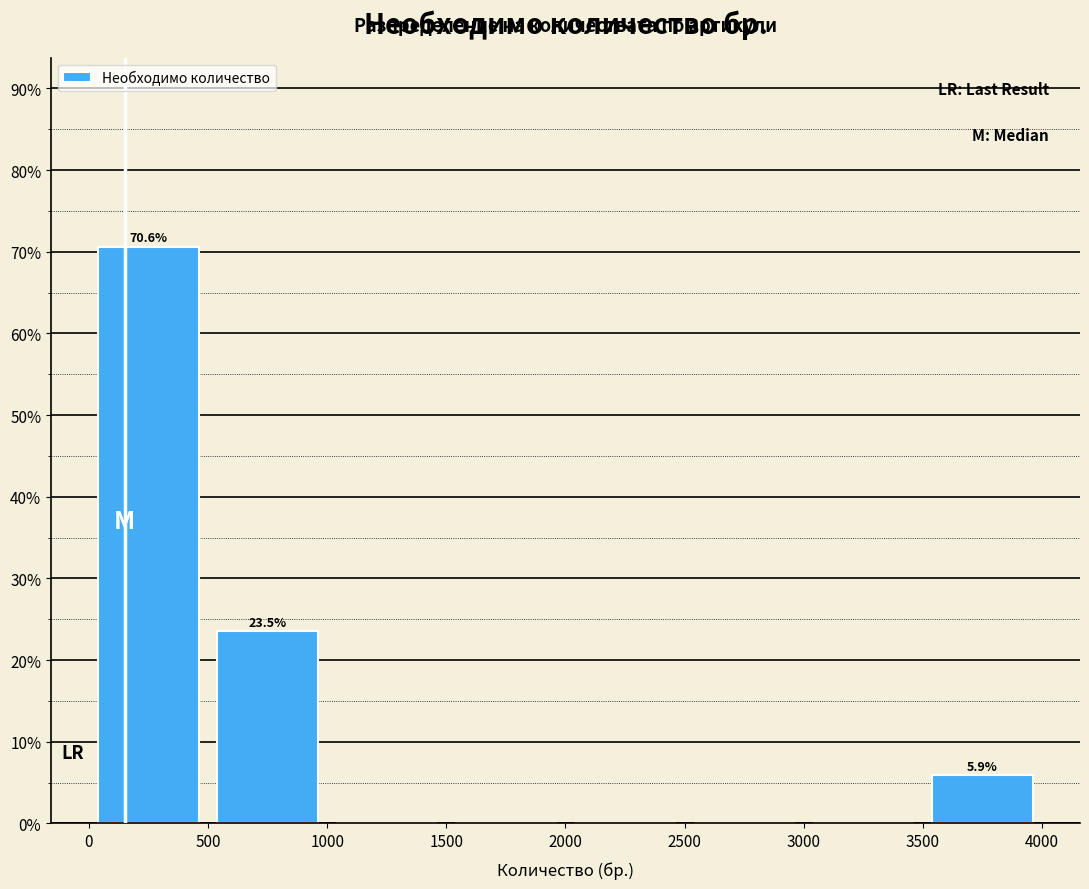

Which range on the x-axis has the tallest bar?

0 to 500